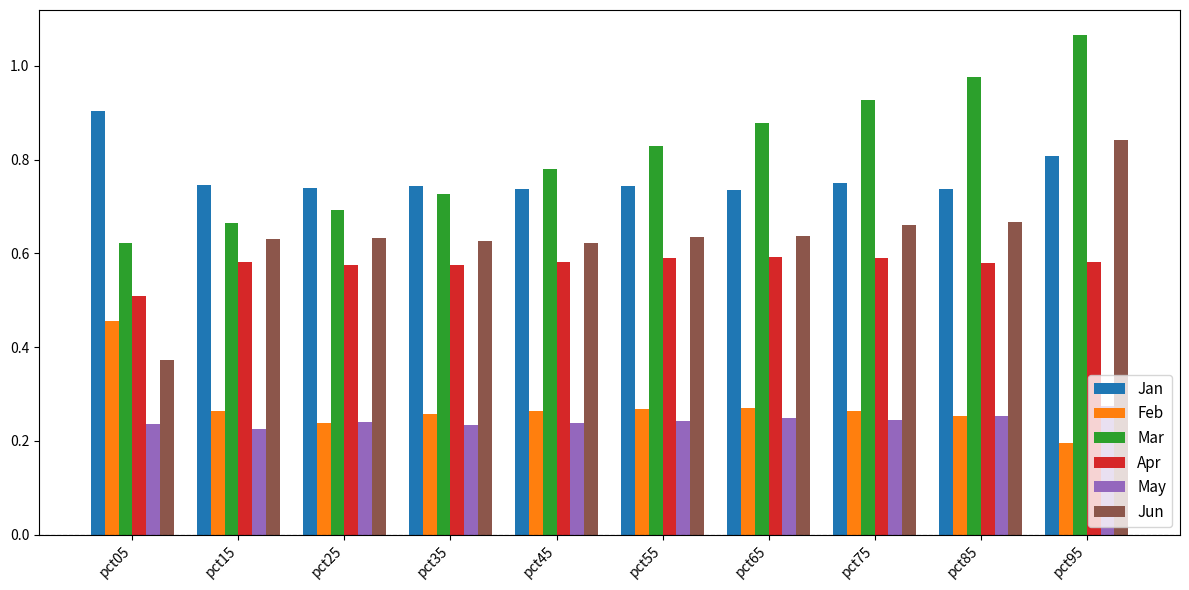

At which category does the chart reach its peak across all series?

pct95